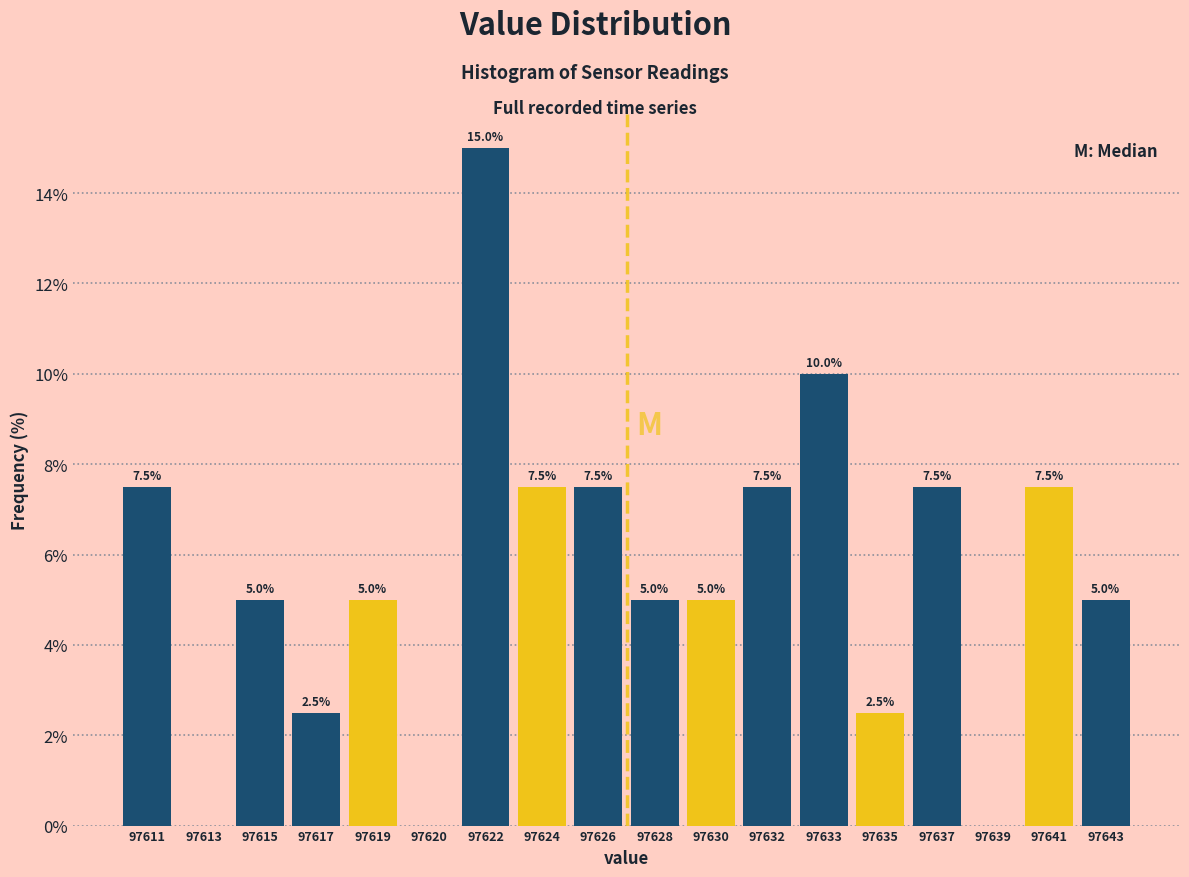

Reading left to right, extract all data points from this chart.

97611=7.5	97613=0.0	97615=5.0	97617=2.5	97619=5.0	97620=0.0	97622=15.0	97624=7.5	97626=7.5	97628=5.0	97630=5.0	97632=7.5	97633=10.0	97635=2.5	97637=7.5	97639=0.0	97641=7.5	97643=5.0